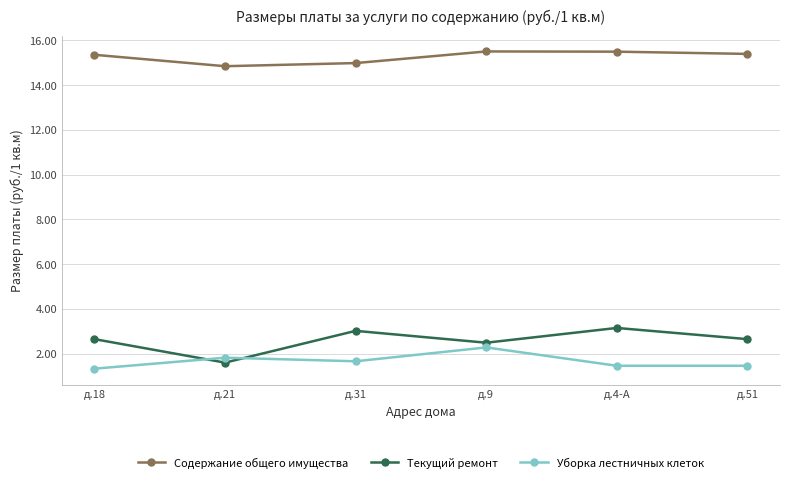

What is the maximum value shown in the chart?

15.5